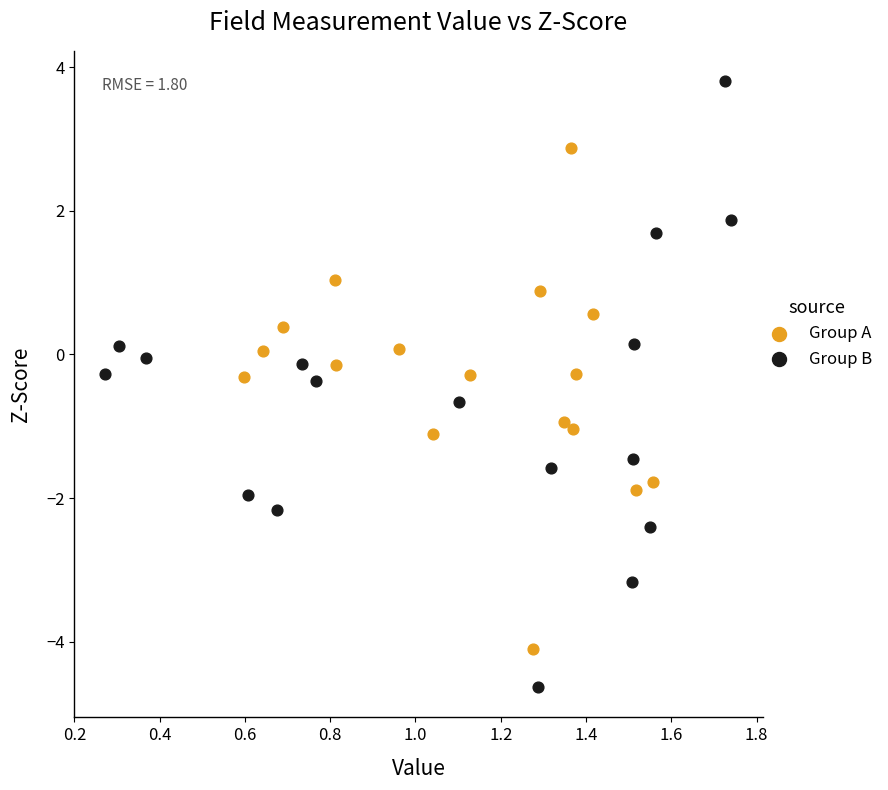

Which series reaches the minimum Y coordinate?

Group B